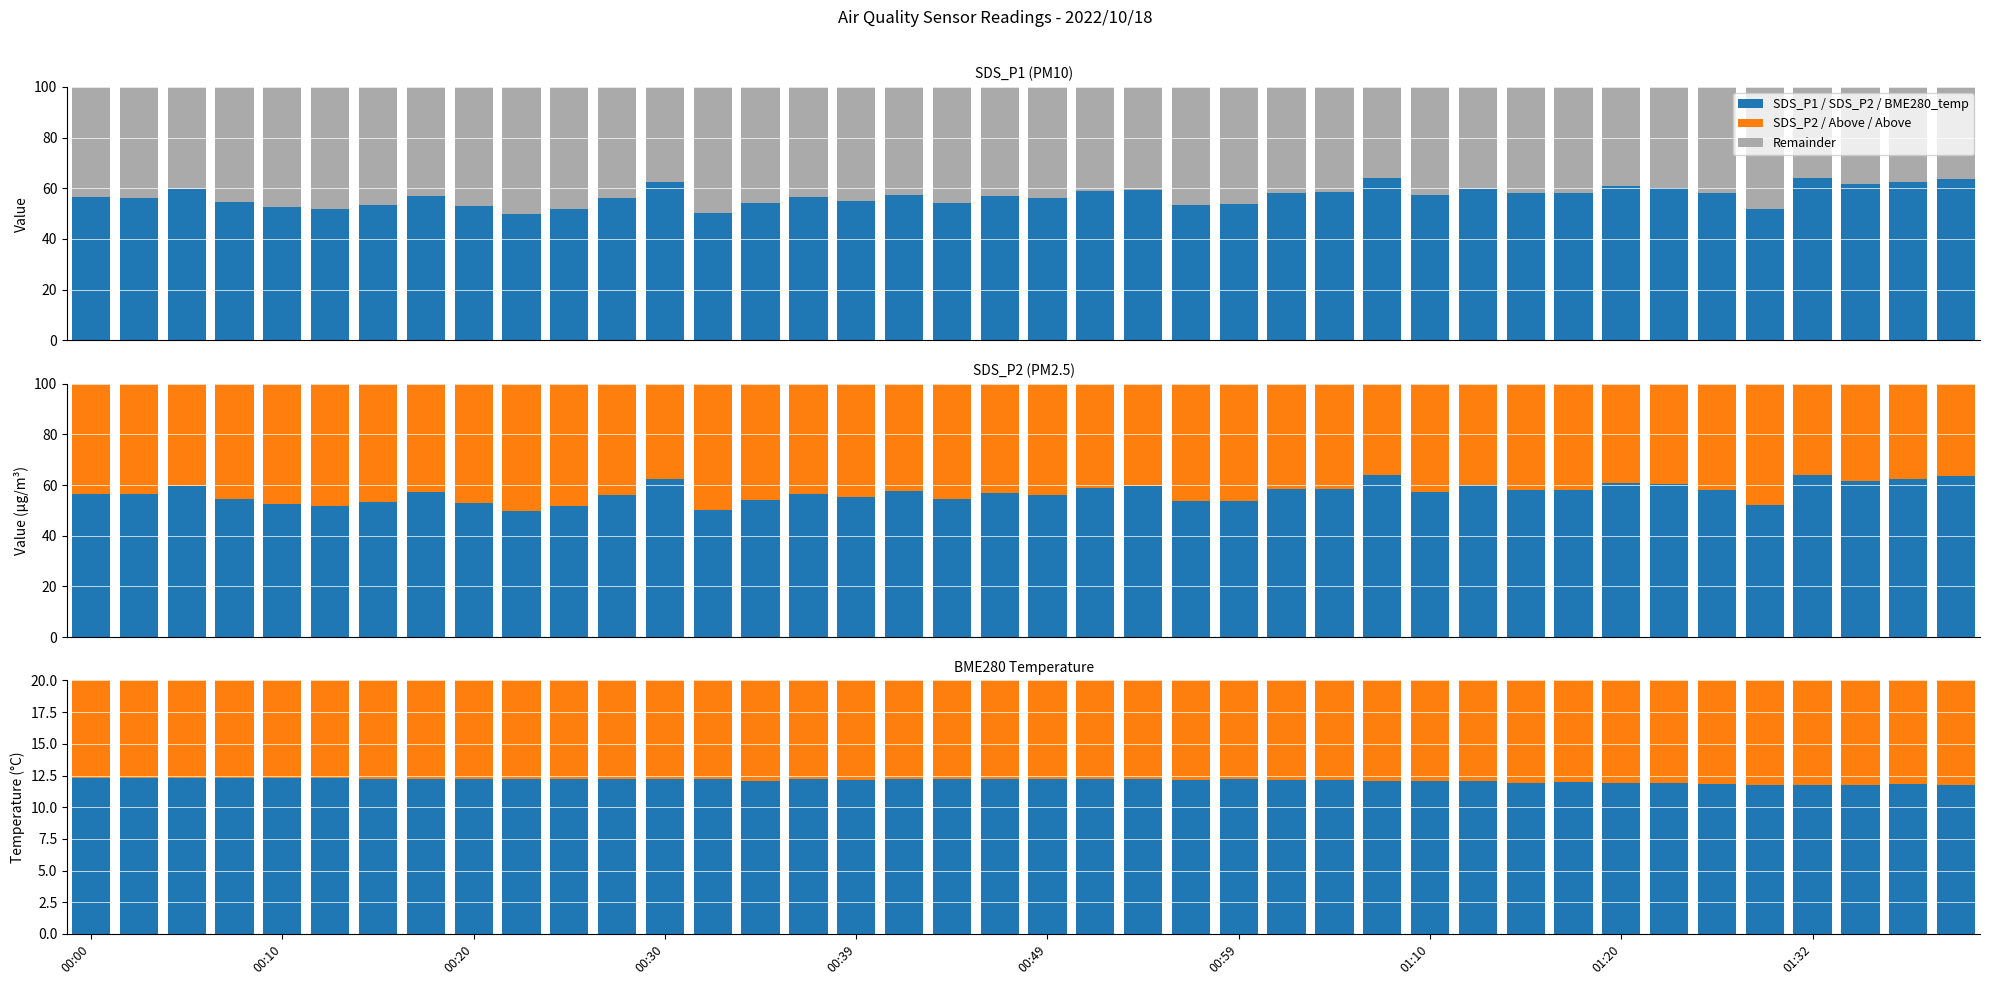

How many bars are there in total?

240